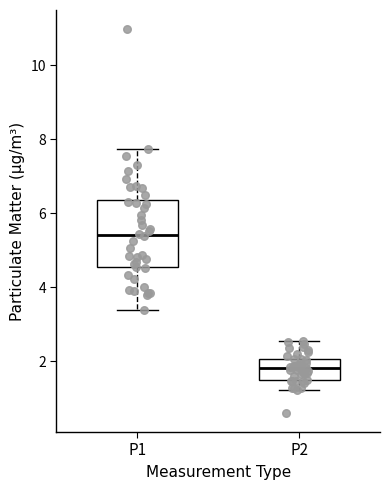

Which box's median line is the highest?

P1